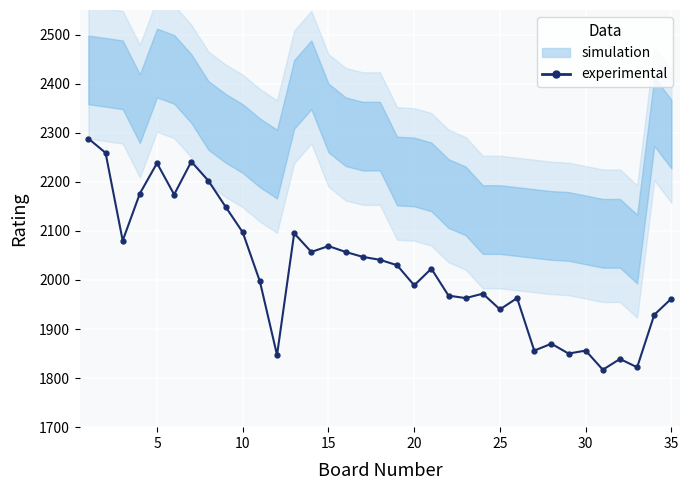

Is it true that the value at 15 is 1011?

False